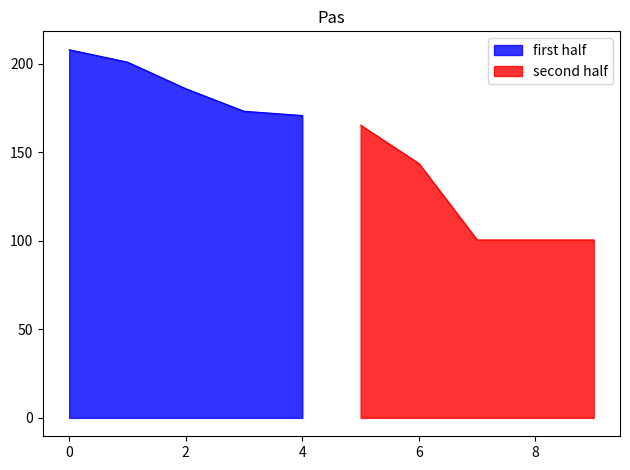

Does the chart have visible grid lines?

No